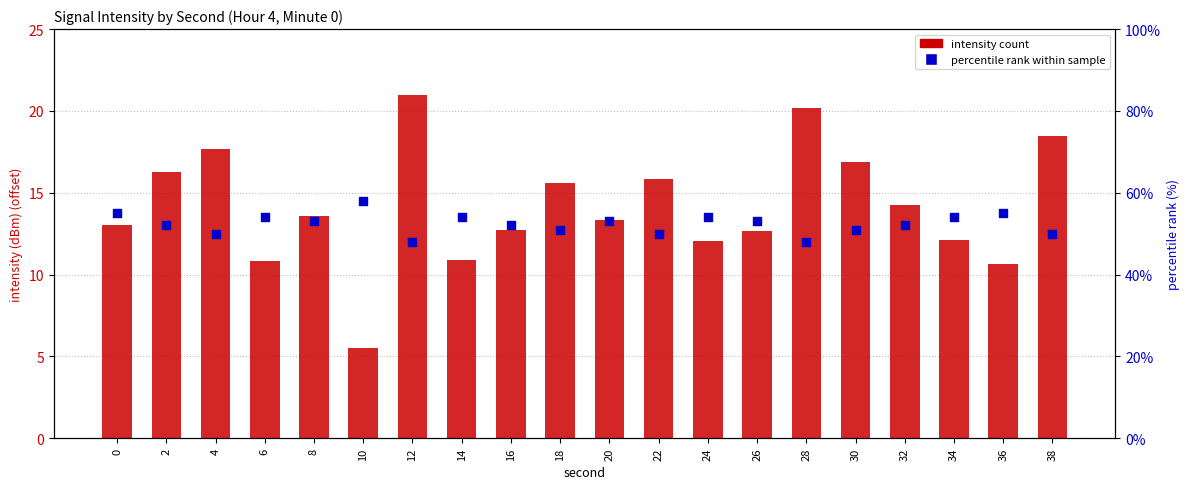

What are all the series names shown in the legend?

intensity count, percentile rank